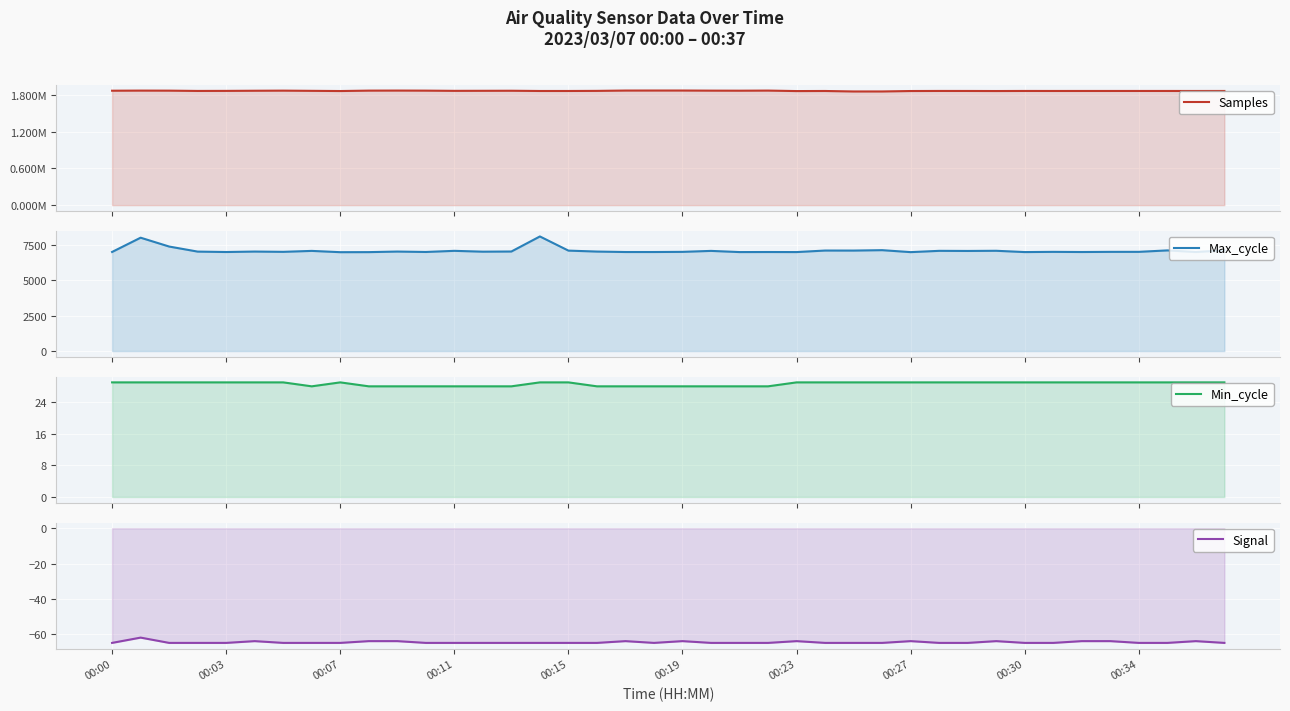

At which label does Samples reach its peak?

00:19